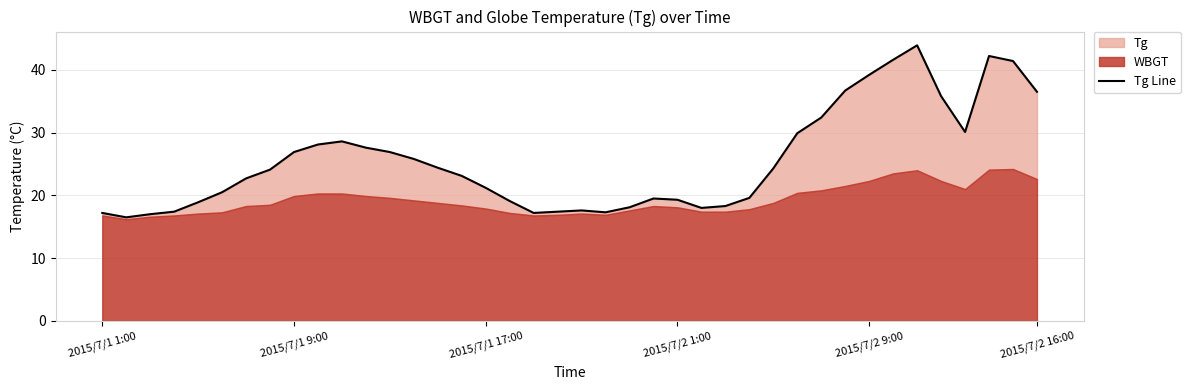

How many lines are shown in the chart?

1